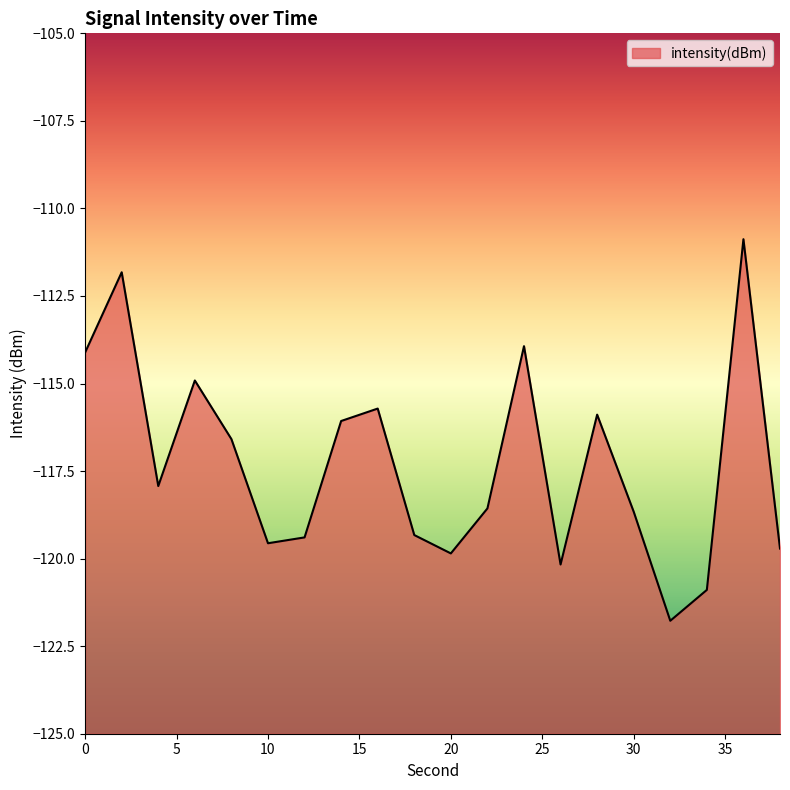

List the labels in order of value, smallest first.

32, 34, 26, 20, 38, 10, 12, 18, 30, 22, 4, 8, 14, 28, 16, 6, 0, 24, 2, 36